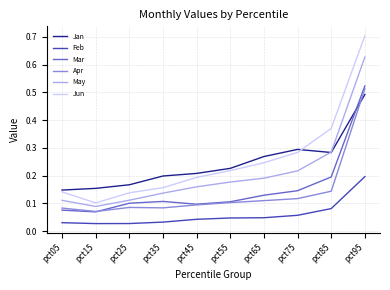

Between pct15 and pct85, which series saw the biggest shift?

Jun